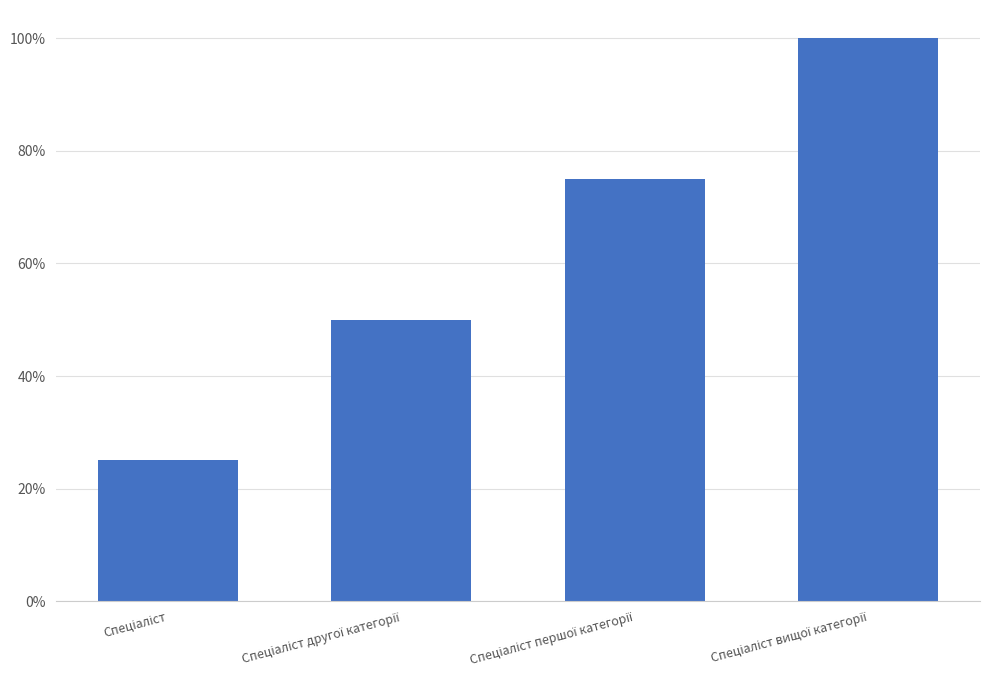

Are the bars horizontal?

No